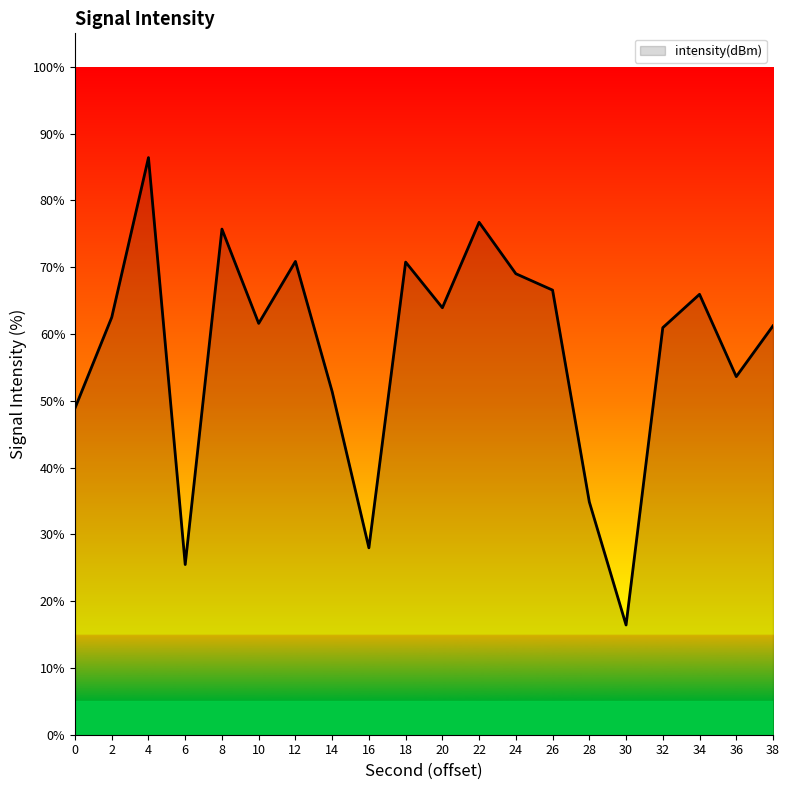

What is the difference between the values at 14 and 2?

11.1